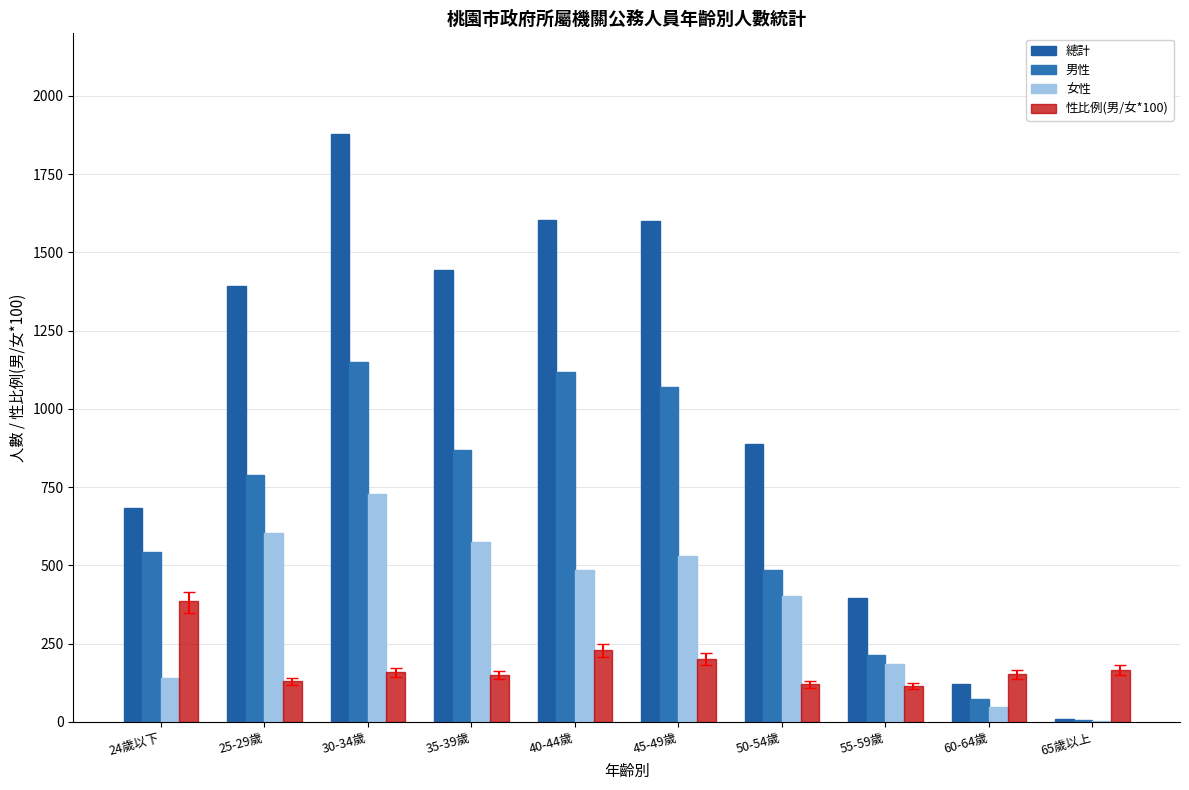

At which category does the chart reach its minimum across all series?

65歲以上